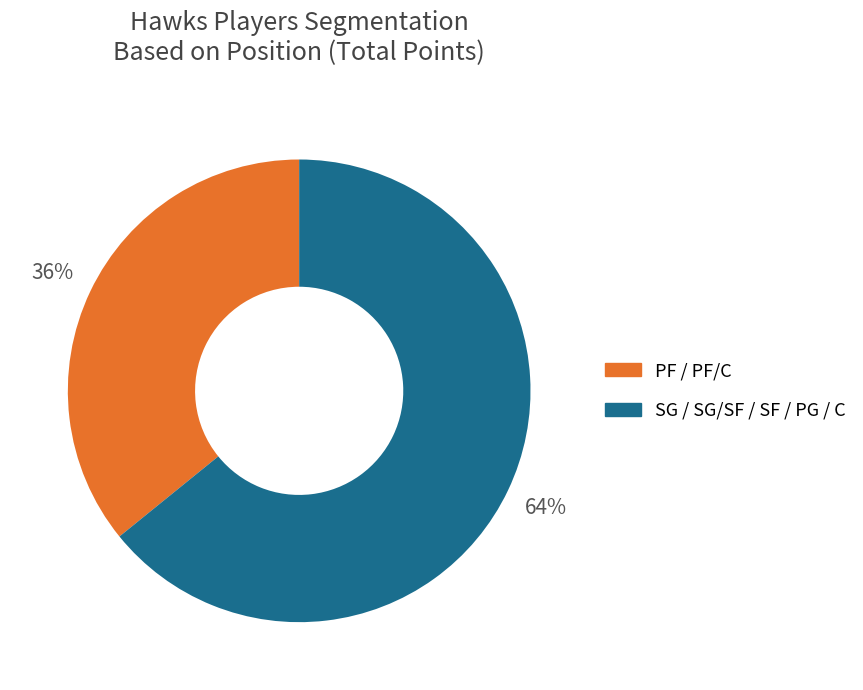

To the nearest percent, what is the average slice percentage?

50%